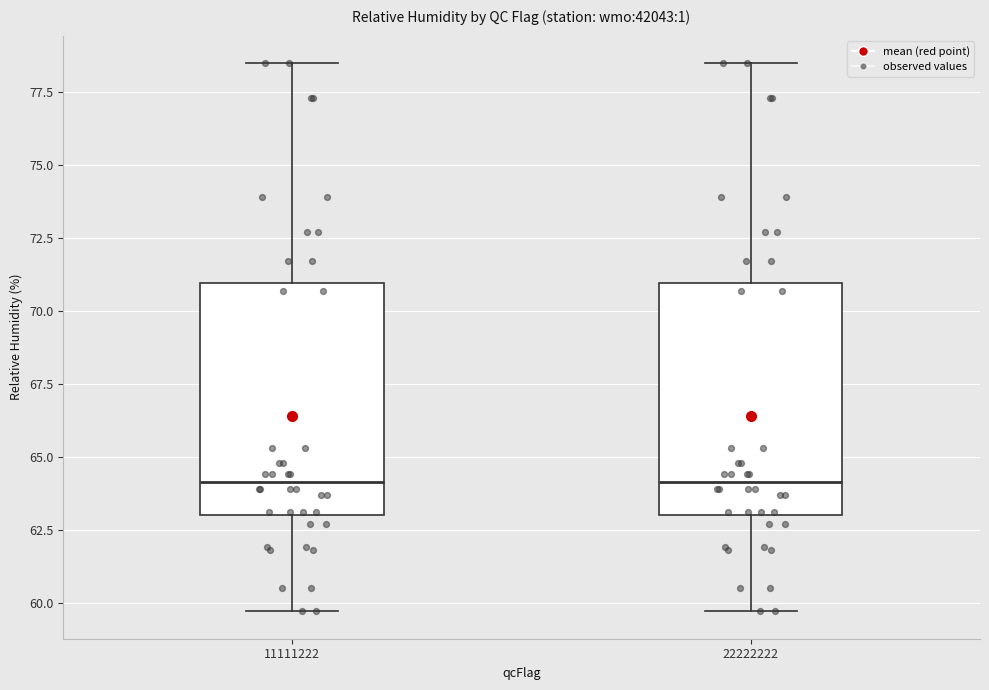

Reading left to right, read every box against the y-axis: the position of its median line, the range the box covers, and the ends of its whiskers. The values are not printed on the chart, so give them approximately, as read against the axis.

11111222: median 64.0, box 63.0 to 71.0, whiskers 59.5 to 78.5
22222222: median 64.0, box 63.0 to 71.0, whiskers 59.5 to 78.5